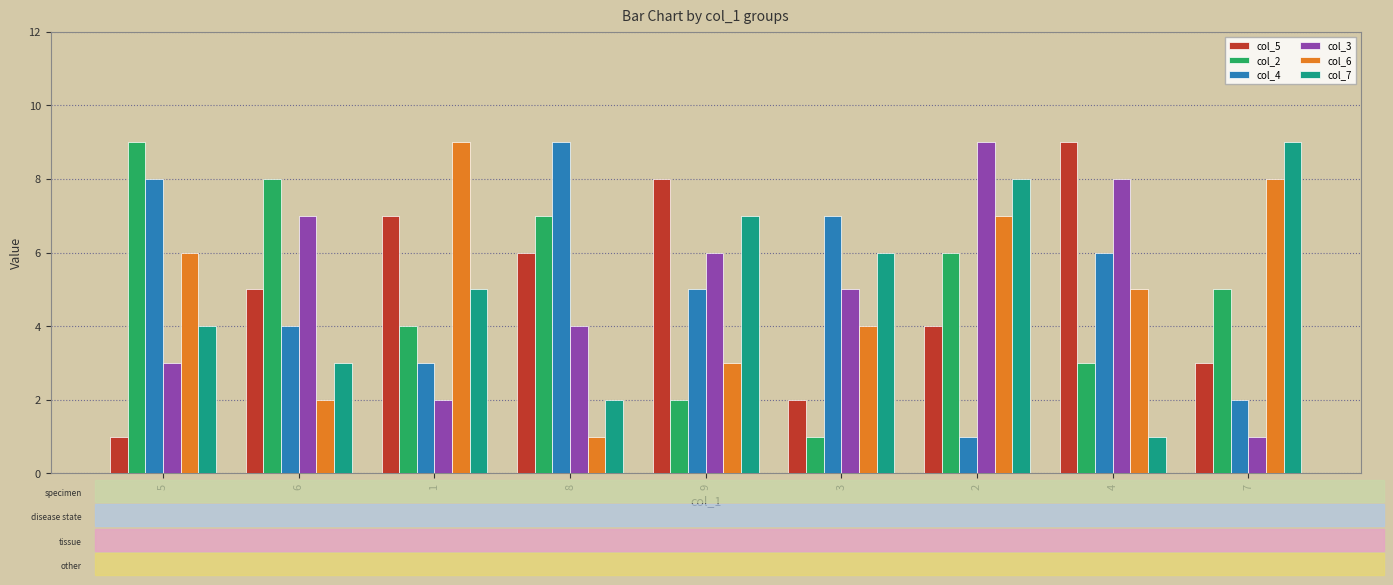

Reading right to left, what are all the values shown in this chart?

col_5: 7=3	4=9	2=4	3=2	9=8	8=6	1=7	6=5	5=1
col_2: 7=5	4=3	2=6	3=1	9=2	8=7	1=4	6=8	5=9
col_4: 7=2	4=6	2=1	3=7	9=5	8=9	1=3	6=4	5=8
col_3: 7=1	4=8	2=9	3=5	9=6	8=4	1=2	6=7	5=3
col_6: 7=8	4=5	2=7	3=4	9=3	8=1	1=9	6=2	5=6
col_7: 7=9	4=1	2=8	3=6	9=7	8=2	1=5	6=3	5=4